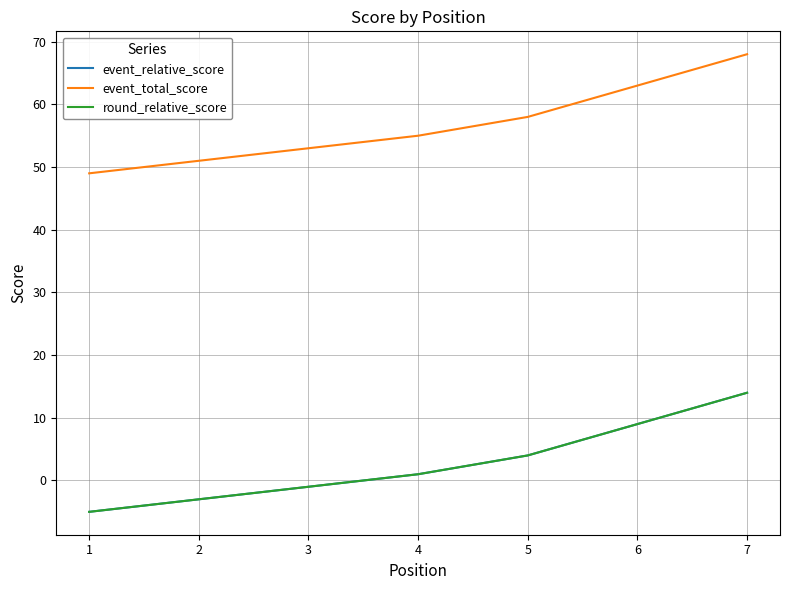

What is the difference between the second highest and minimum values in the event_total_score series?

14